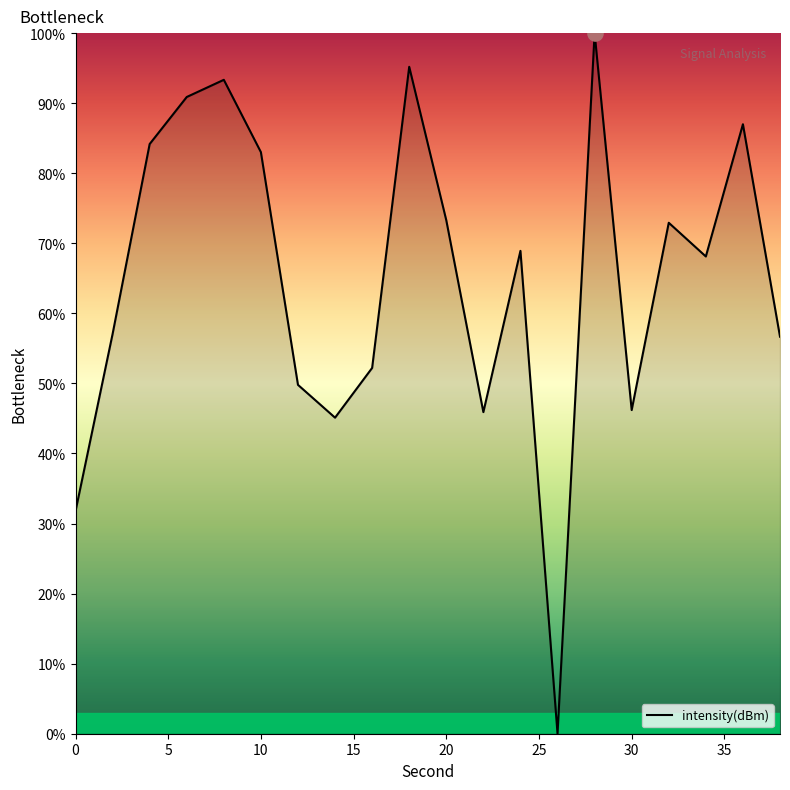

What is the greatest value displayed?

100.0